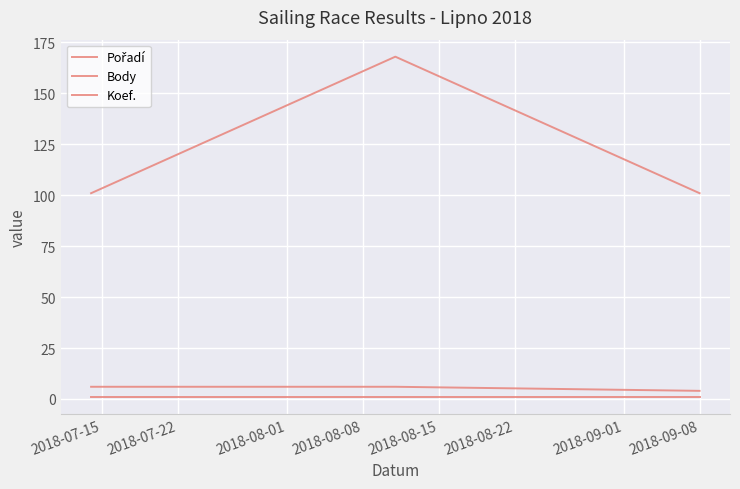

How many lines are shown in the chart?

3